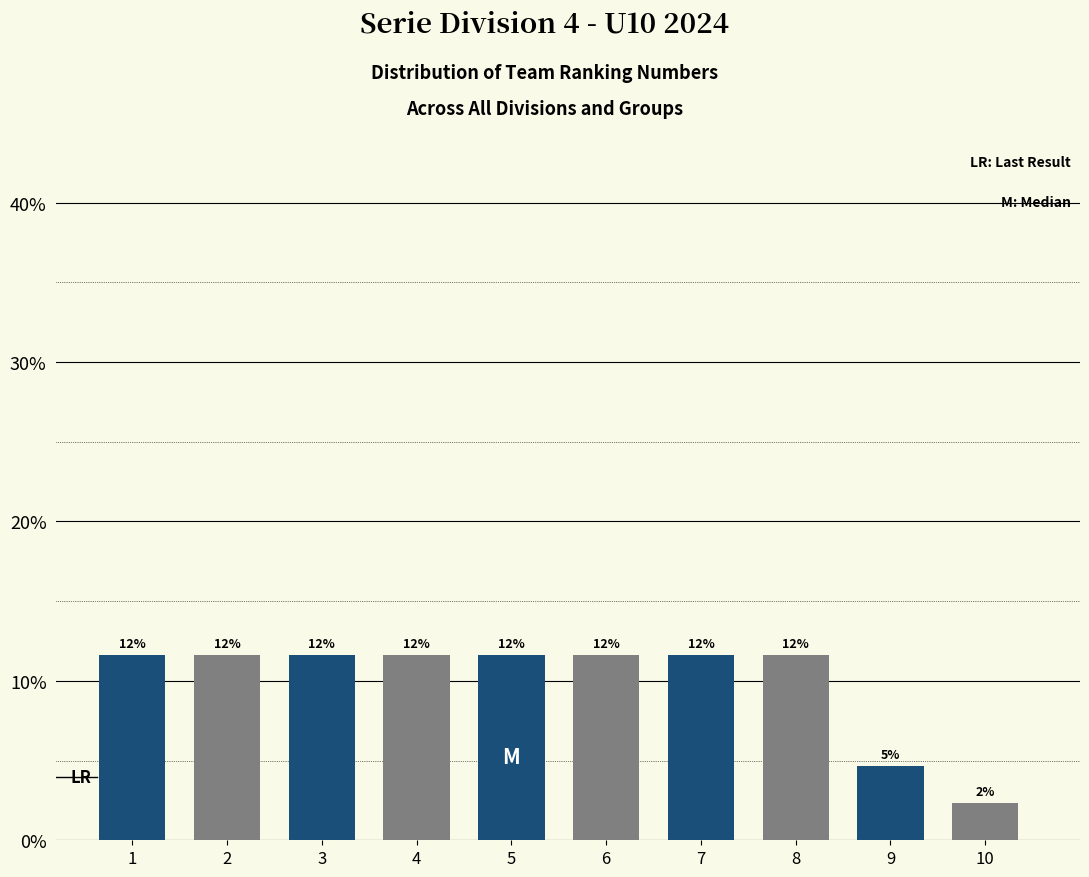

Are the bars horizontal?

No